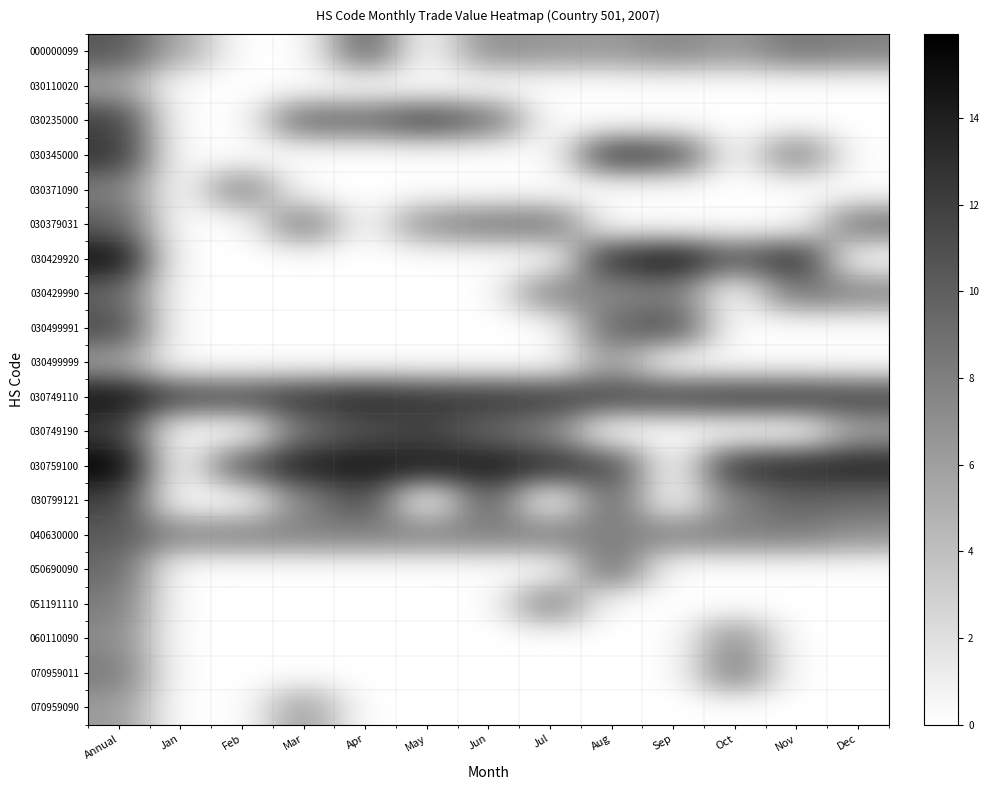

What is the spread (max minus min) of values at May?

14.1